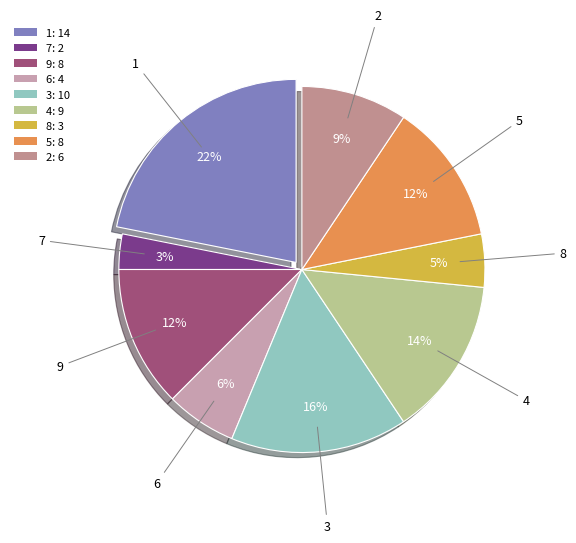

How many segments does this pie chart have?

9